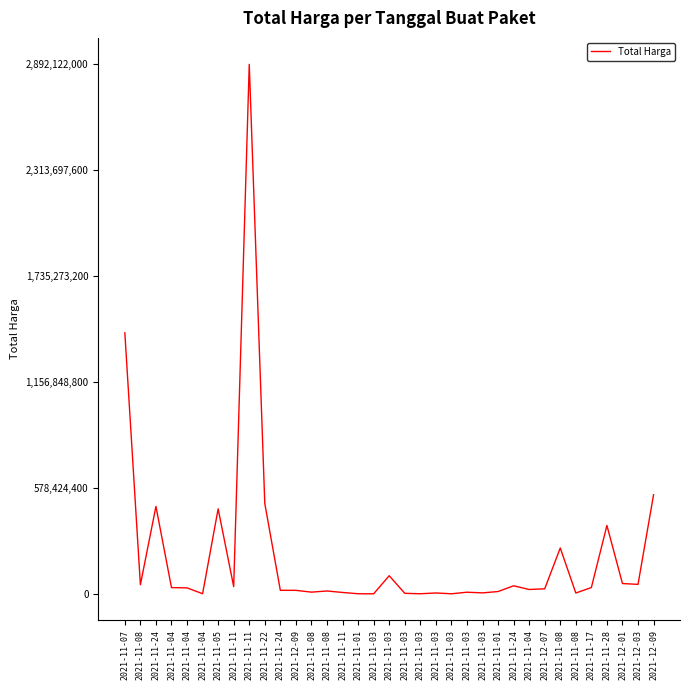

Reading left to right, extract all data points from this chart.

2021-11-07=1425867900	2021-11-08=49730040	2021-11-24=477600000	2021-11-04=34000000	2021-11-04=32441200	2021-11-04=577875	2021-11-05=464002100	2021-11-11=39440000	2021-11-11=2892122000	2021-11-22=493000000	2021-11-24=19175000	2021-12-09=18900000	2021-11-08=9180000	2021-11-08=15513960	2021-11-11=7401240	2021-11-01=333600	2021-11-03=78000	2021-11-03=98772570	2021-11-03=2772000	2021-11-03=265000	2021-11-03=4672200	2021-11-03=182000	2021-11-03=8742500	2021-11-03=5129000	2021-11-01=12453900	2021-11-24=43859200	2021-11-04=23653000	2021-12-07=27412000	2021-11-08=250350000	2021-11-08=4350000	2021-11-17=34292000	2021-11-28=373404000	2021-12-01=56152800	2021-12-03=51601000	2021-12-09=541071000